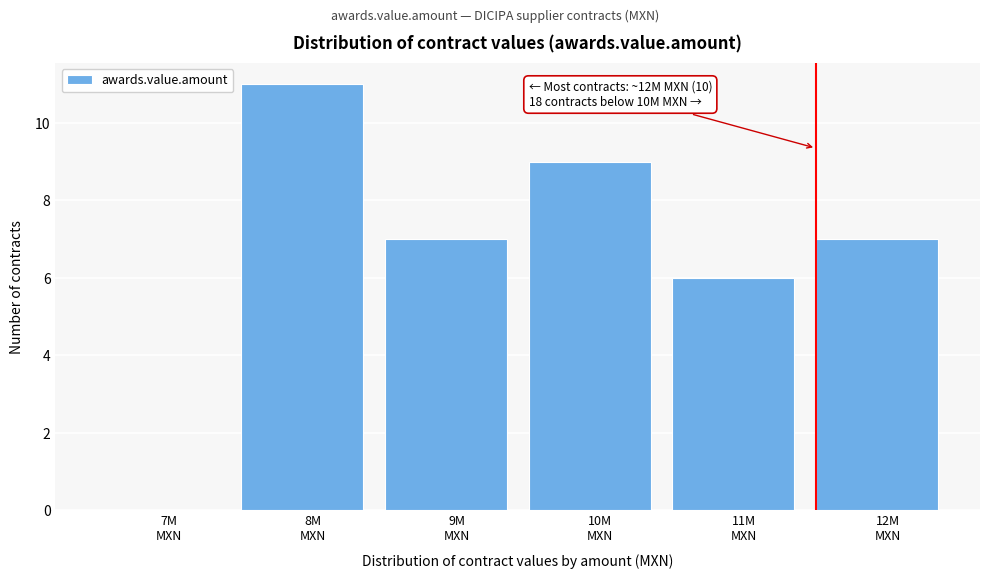

How many values are above zero?

5